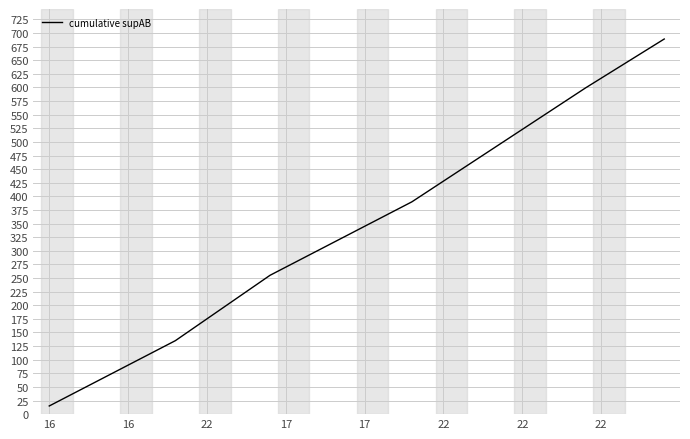

What is the difference between the maximum and minimum values?

674